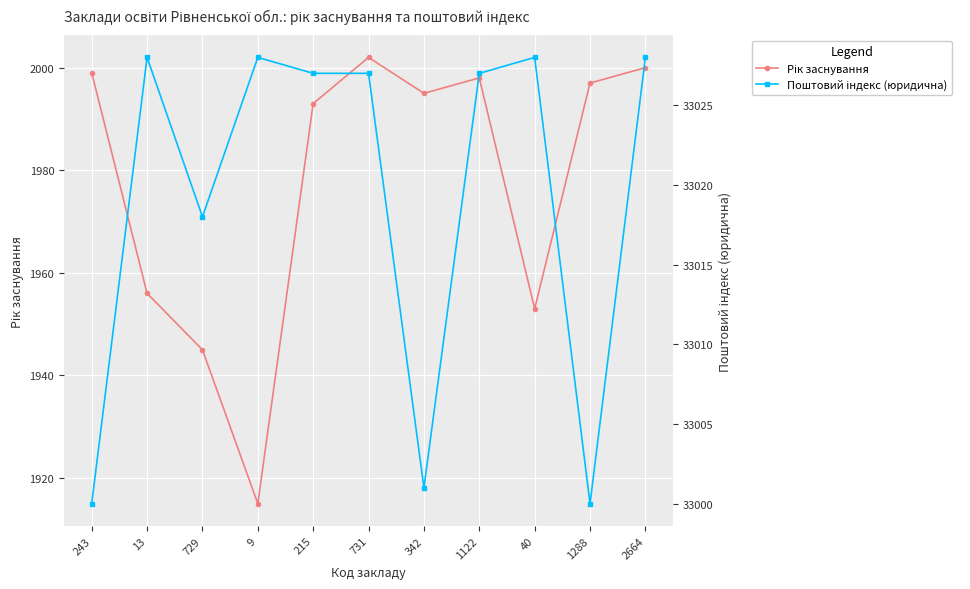

How many distinct data groups are displayed?

2